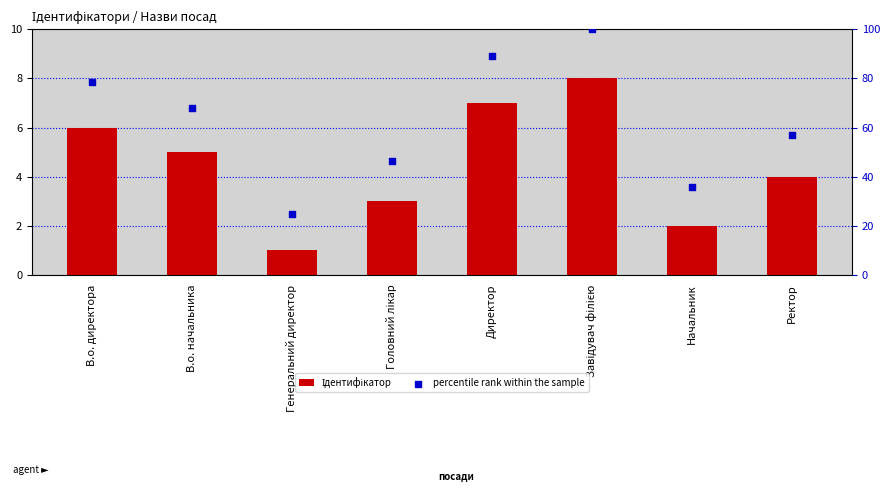

At which category is the sum across all series the highest?

Завідувач філією